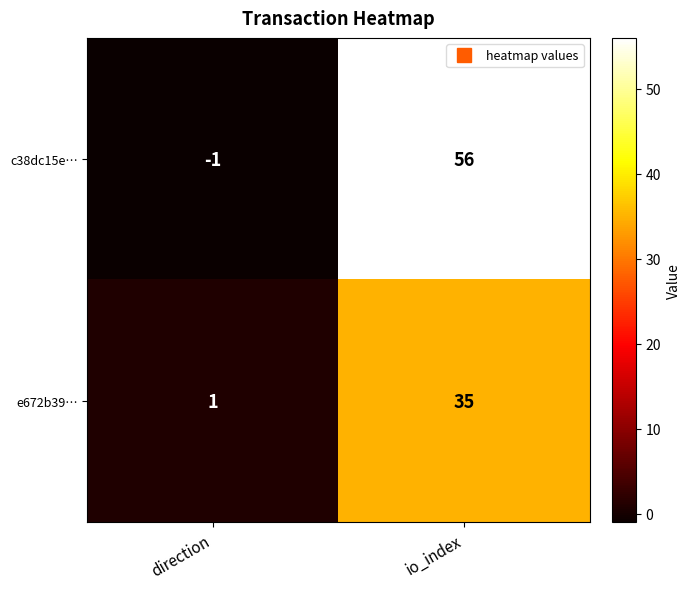

Which series has the largest total across all categories?

c38dc15e…